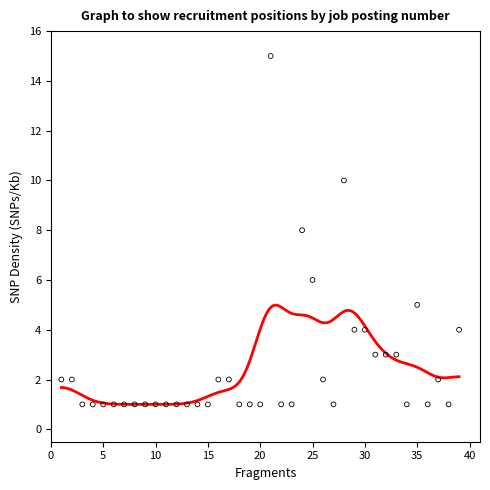

Approximately how many times larger is the value at 21 compared to 39?

3.8